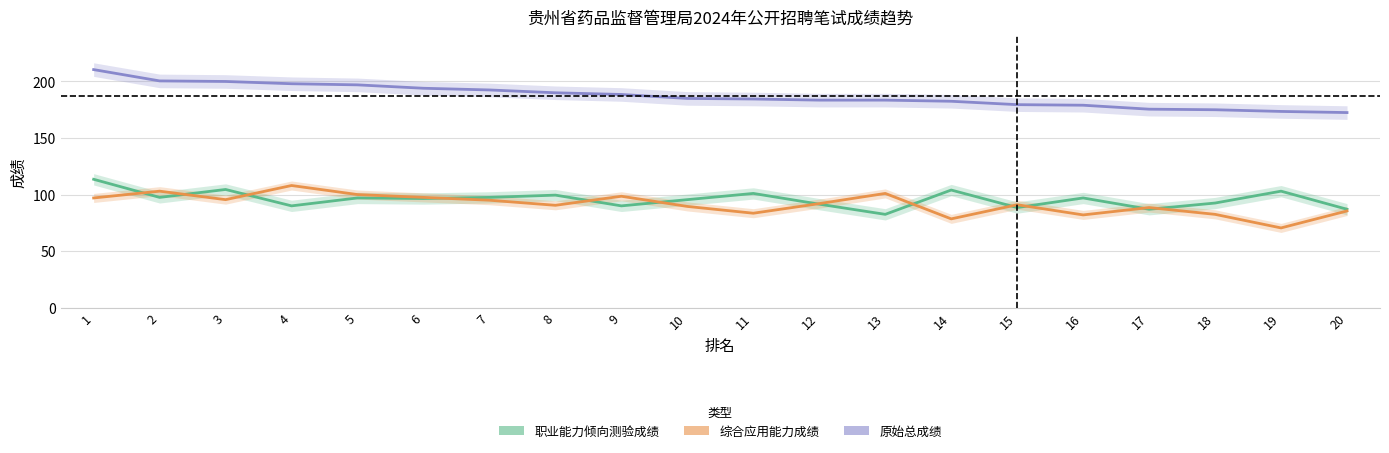

List the series in order of their peak value, lowest first.

综合应用能力成绩, 职业能力倾向测验成绩, 原始总成绩